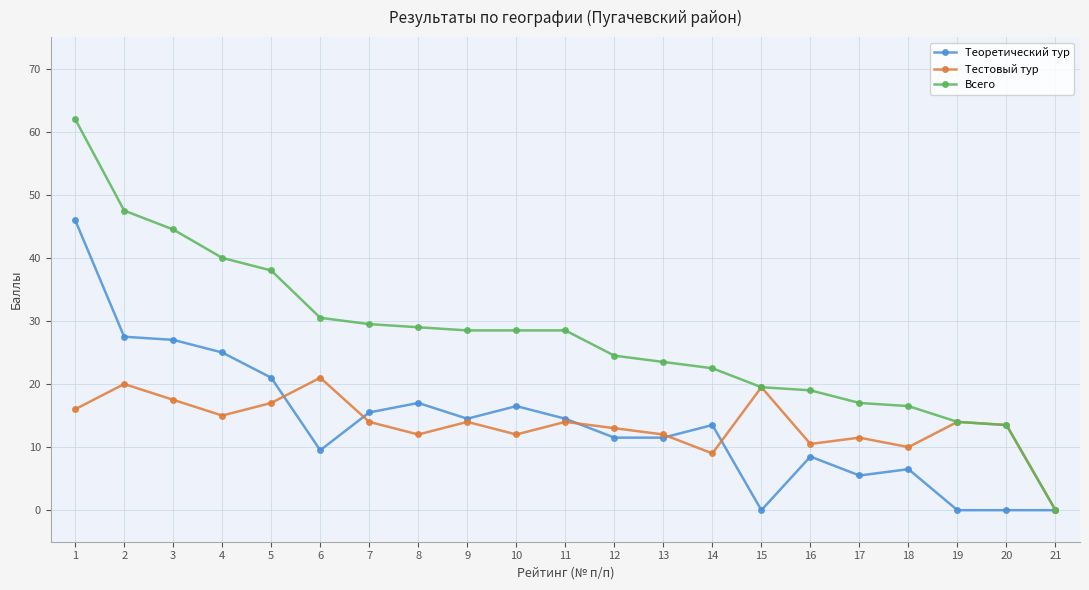

What is the sum of all Теоретический тур values?

291.0